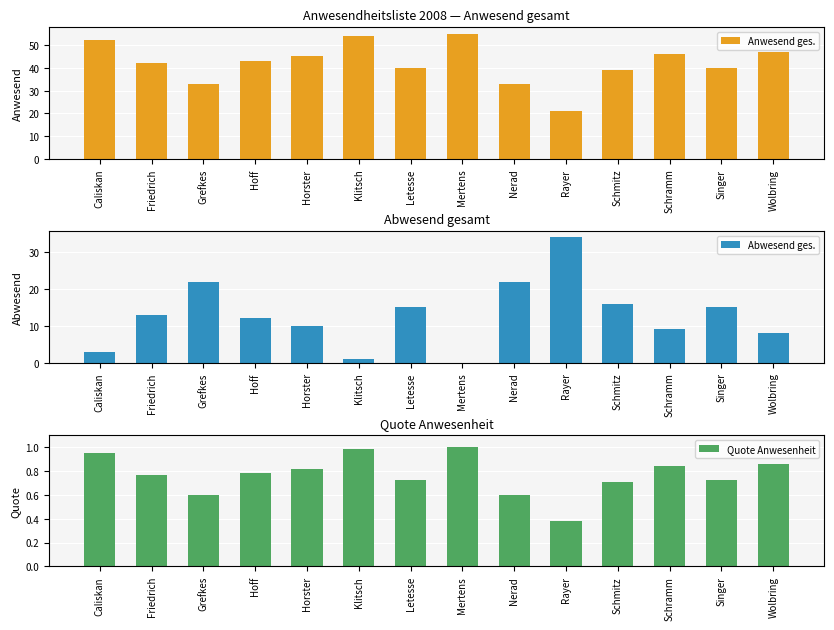

Which series has the largest total across all categories?

Anwesend ges.